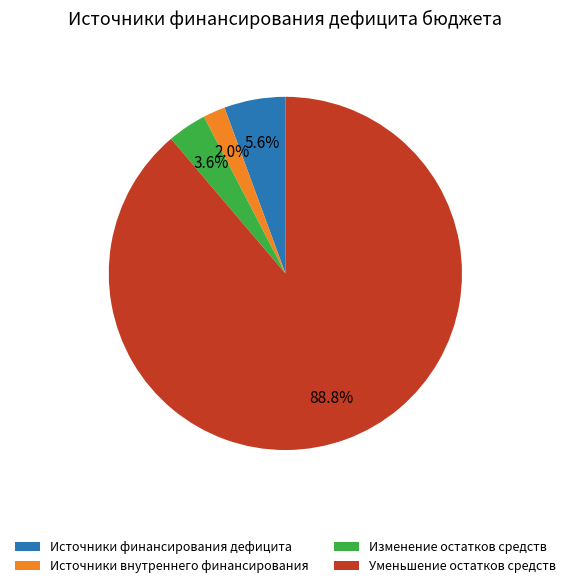

What is the total percentage of Изменение остатков средств and Уменьшение остатков средств?

92.4%